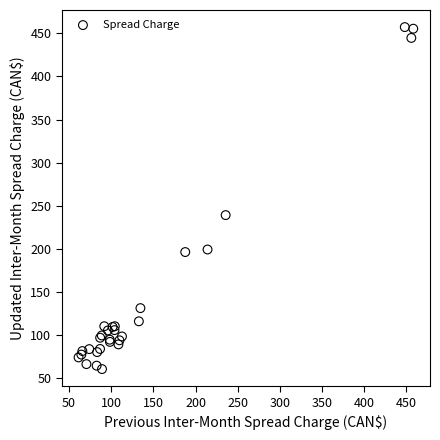

What Y value in the scatter plot is closest to 258?

239.0